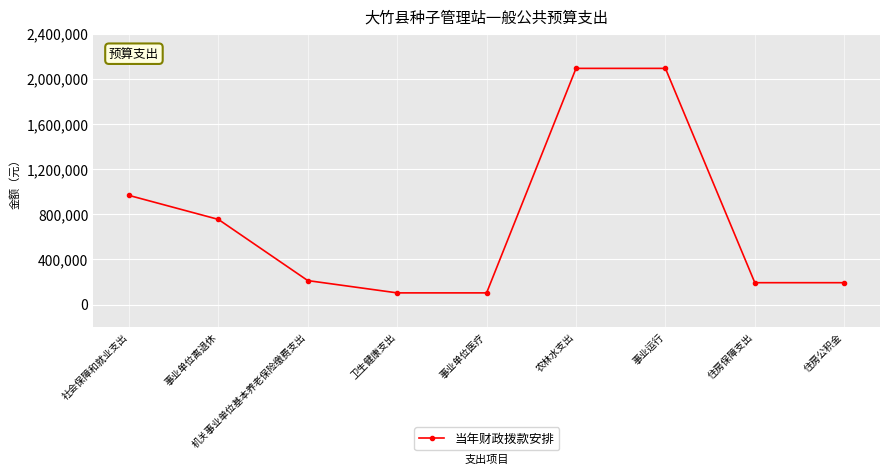

True or false: there are more than 1 points higher than both neighbors.

False